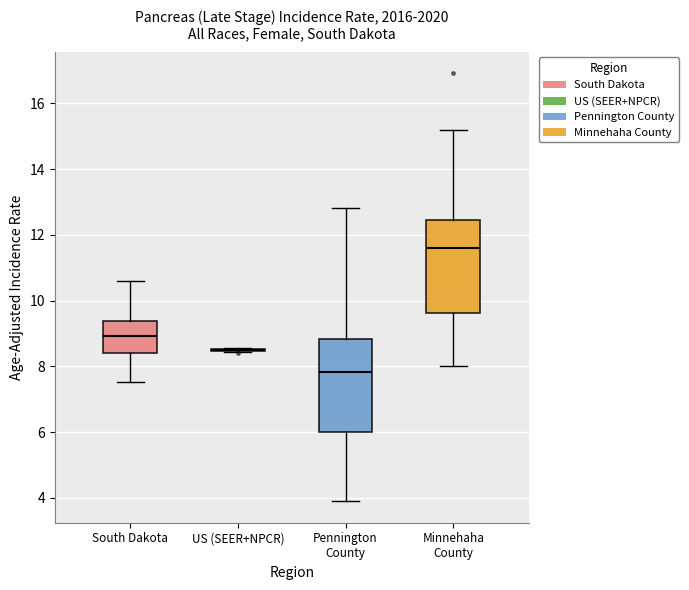

Reading left to right, transcribe this box plot: for each box, give where its median line is, the range the box spans, and where its two whiskers end, as read against the y-axis. The values are not printed on the chart, so give them approximately, as read against the axis.

South Dakota: median 9.0, box 8.4 to 9.4, whiskers 7.6 to 10.6
US (SEER+NPCR): box collapsed to a line at 8.6, whiskers 8.4 to 8.6
Pennington County: median 7.8, box 6.0 to 8.8, whiskers 3.8 to 12.8
Minnehaha County: median 11.6, box 9.6 to 12.4, whiskers 8.0 to 15.2